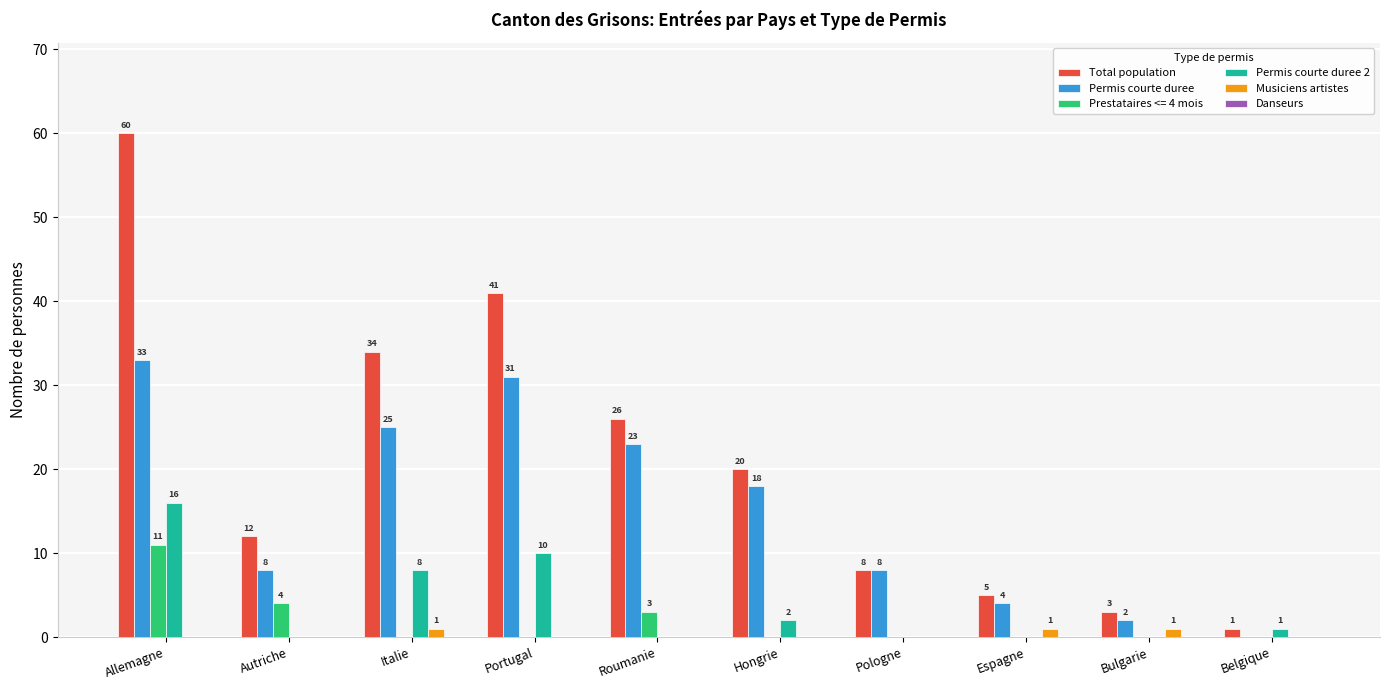

Which series has the largest total across all categories?

Total population